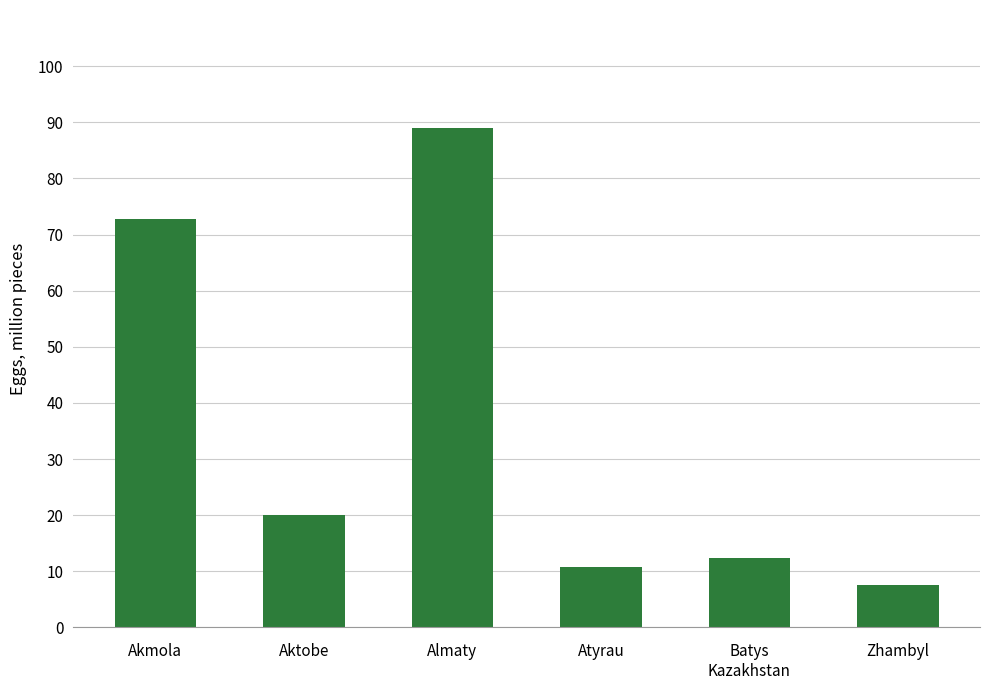

The value at Zhambyl is 7.5. True or false?

True